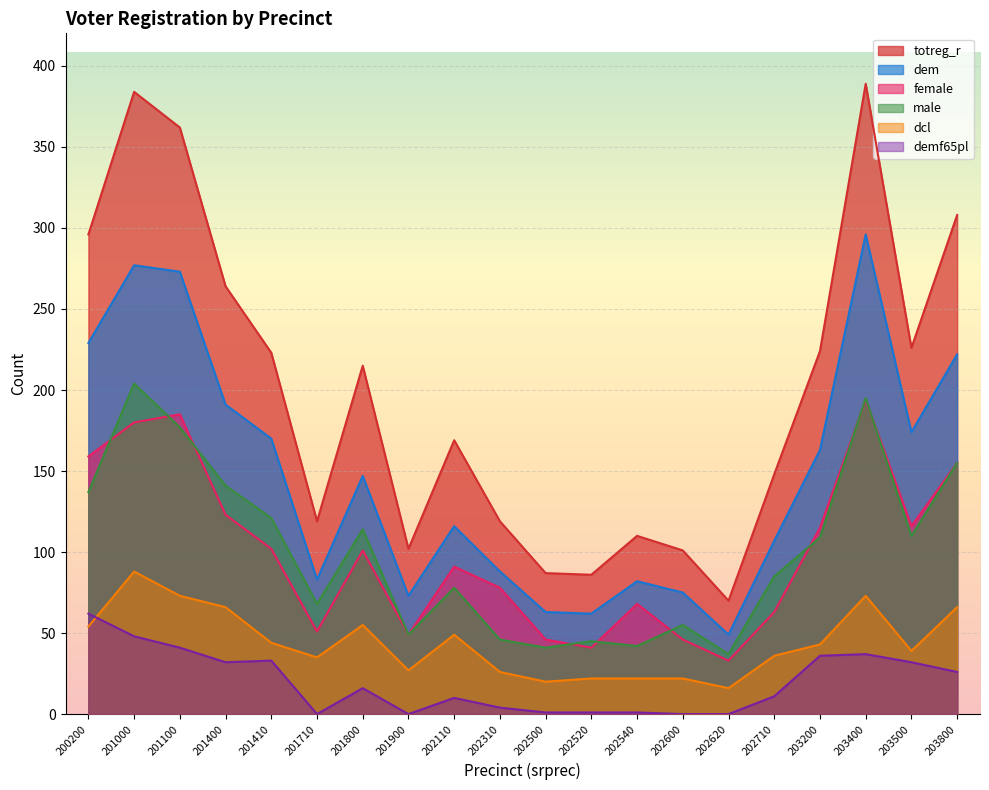

Which category has the lowest value in the female series?

202620